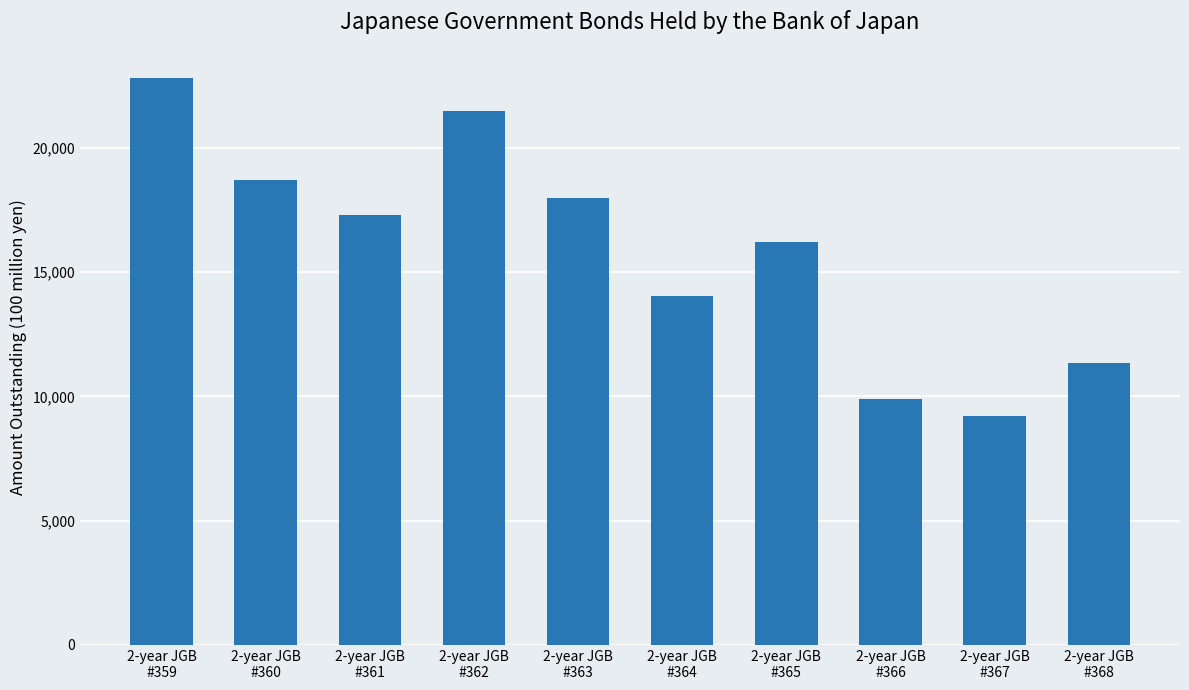

True or false: the data shows 16203 at 2-year JGB
#365.

True